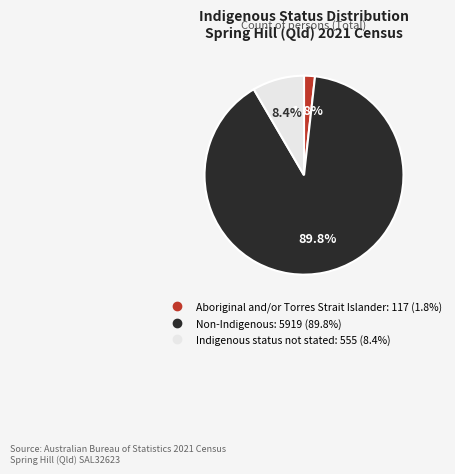

True or false: Indigenous status not stated accounts for 20% of the total.

False